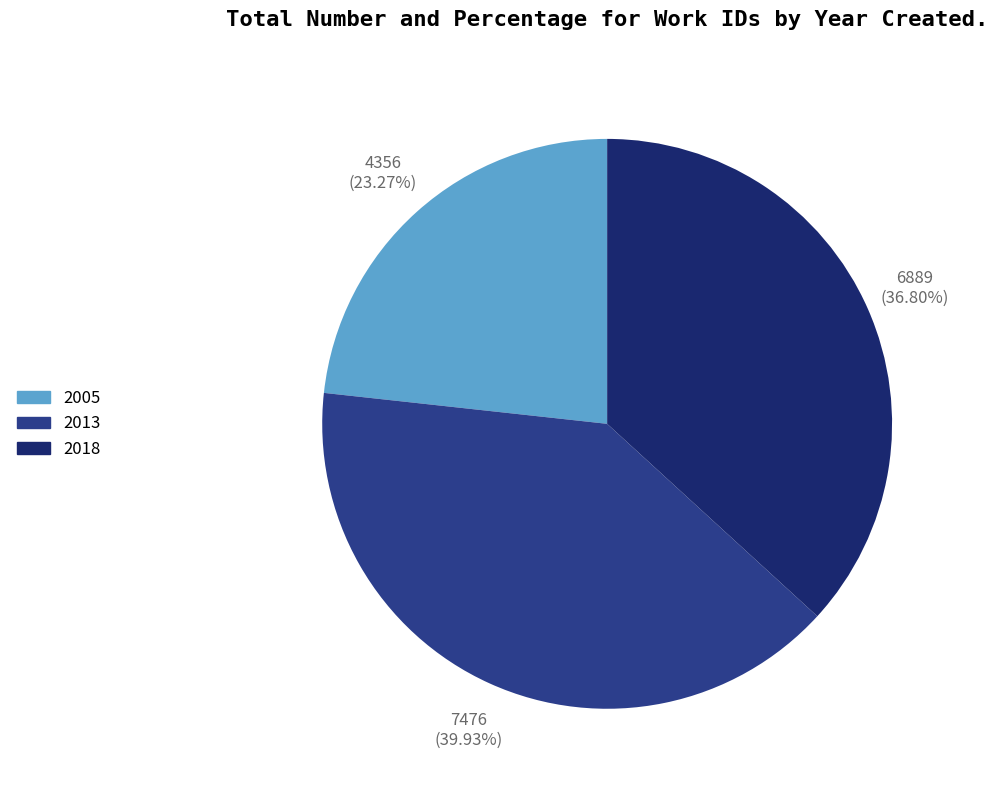

To the nearest percent, what is the difference between the largest and smallest slice percentages?

17%